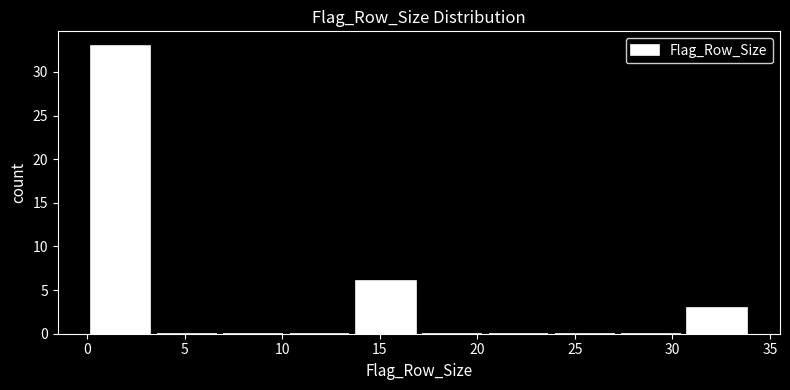

What is the height of the bar covering 30.6 to 34.0 on the x-axis? Neither the bar edges nor the heights are printed on the chart, so give them approximately, as read against the axes.

3